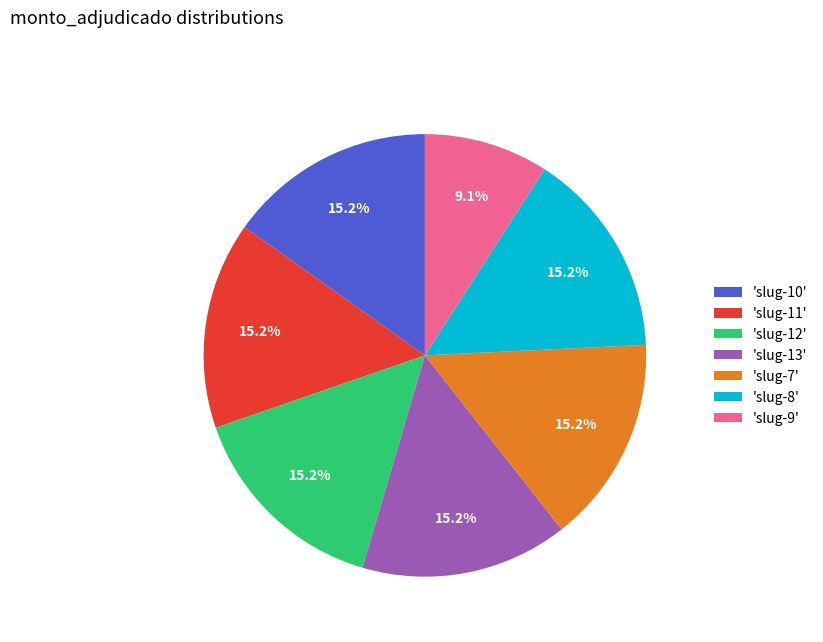

Which category has the smallest portion of the pie?

'slug-9'